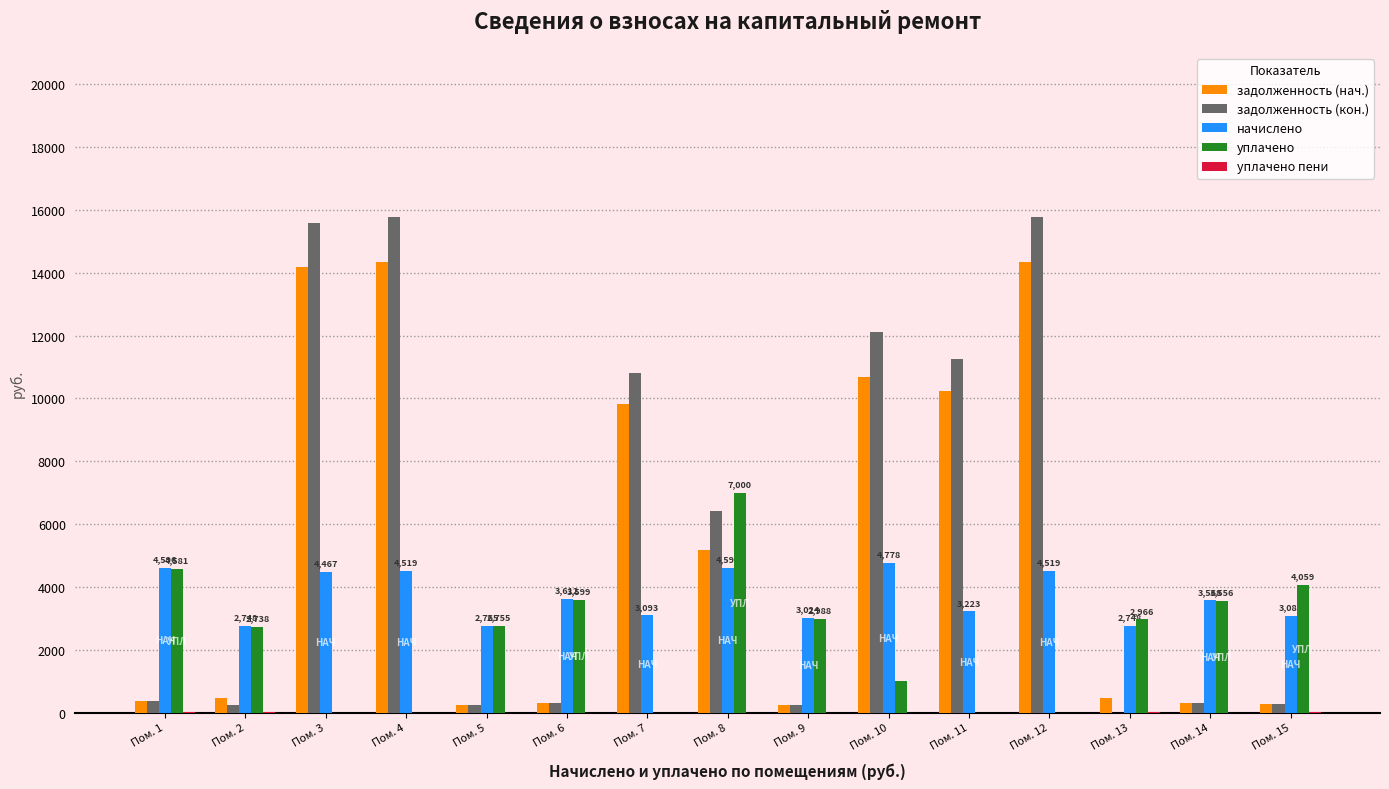

Is the value of задолженность (нач.) at Пом. 2 greater than the value of задолженность (кон.) at Пом. 4?

No